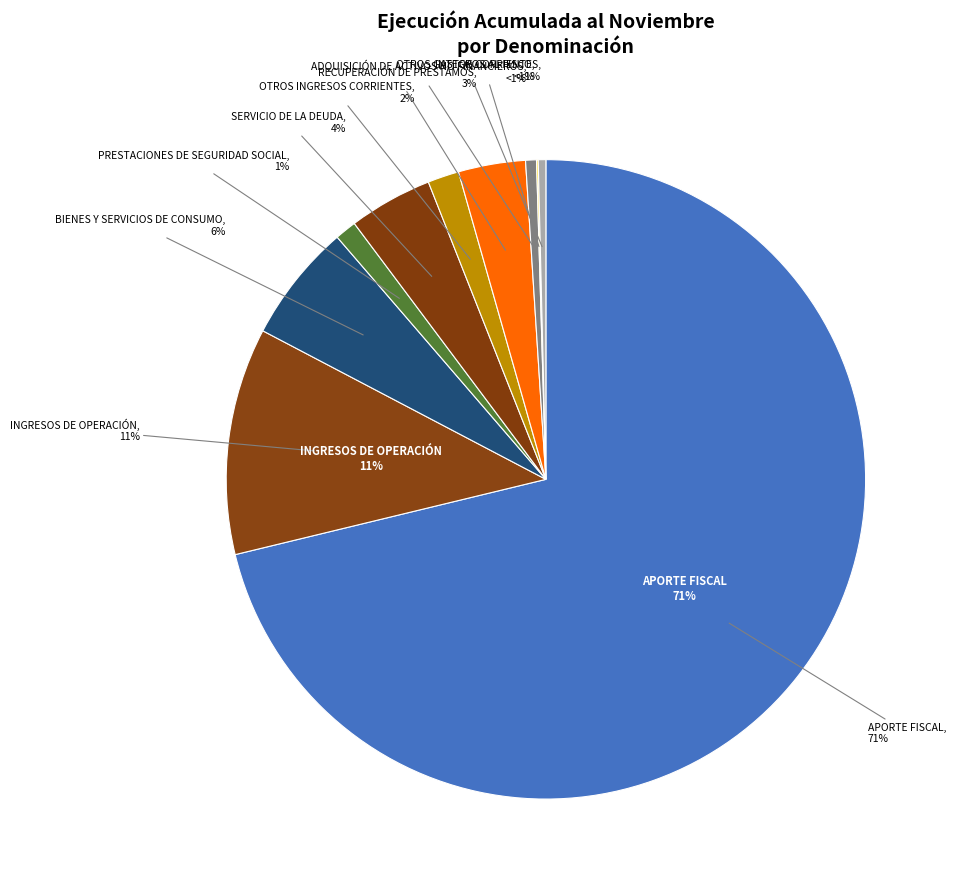

What is the majority slice?

APORTE FISCAL